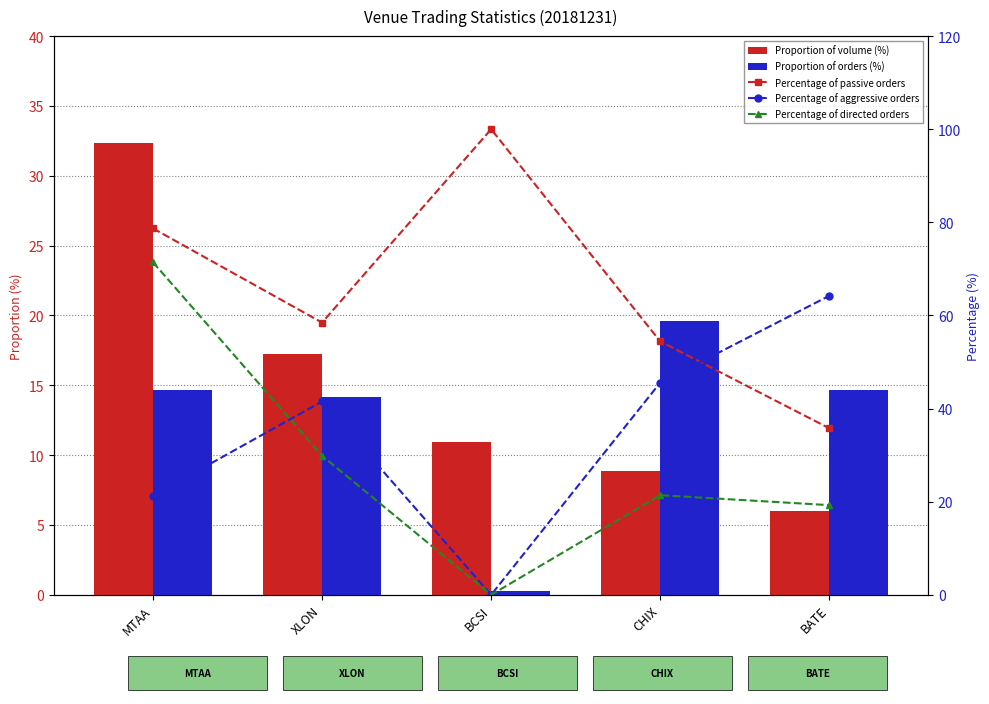

At which category does the chart reach its peak across all series?

BCSI